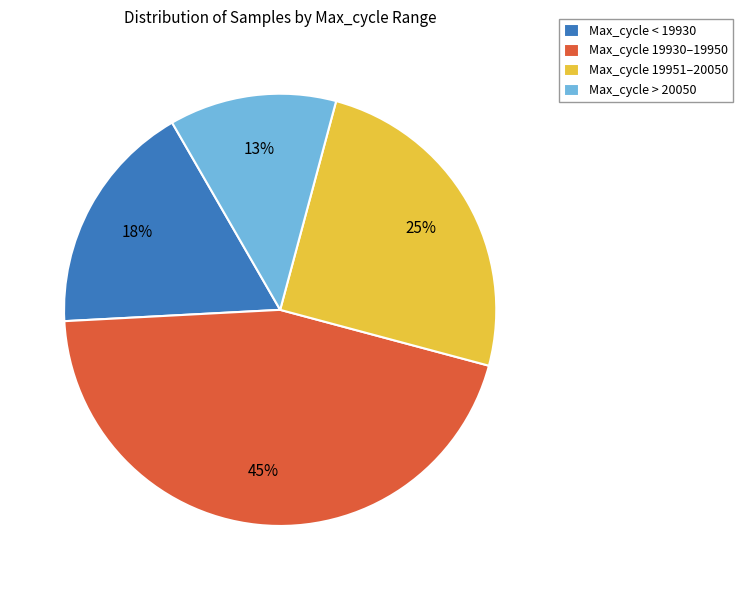

How many segments does this pie chart have?

4